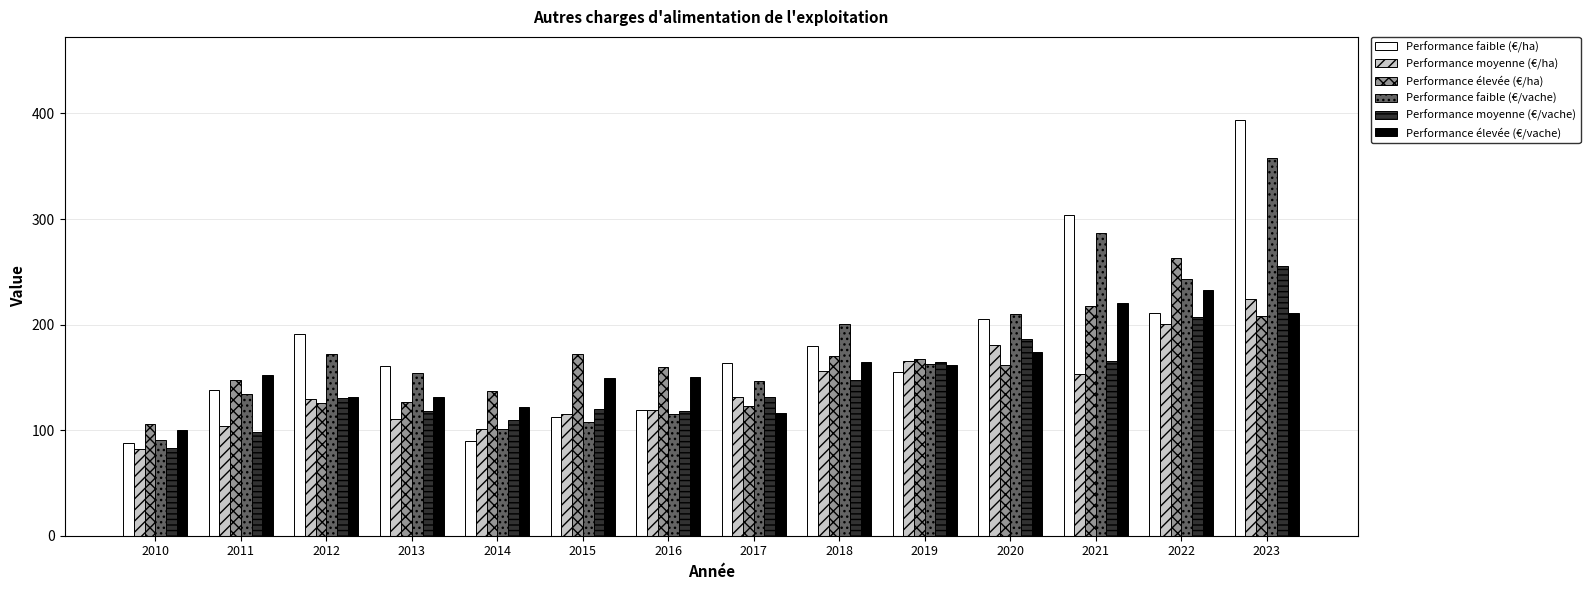

Where does the Performance faible (€/vache) series first go above 162?

2012